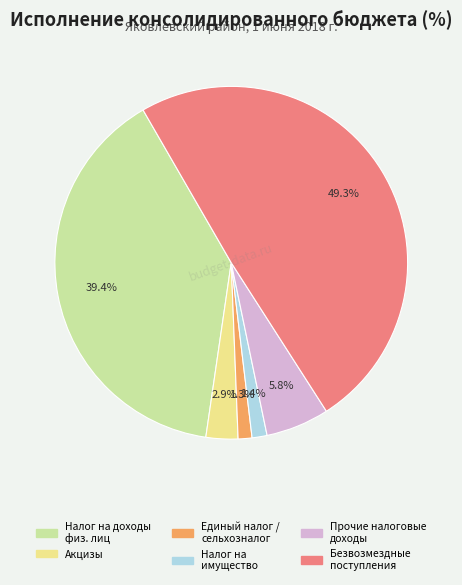

Is there a majority slice in this chart?

No